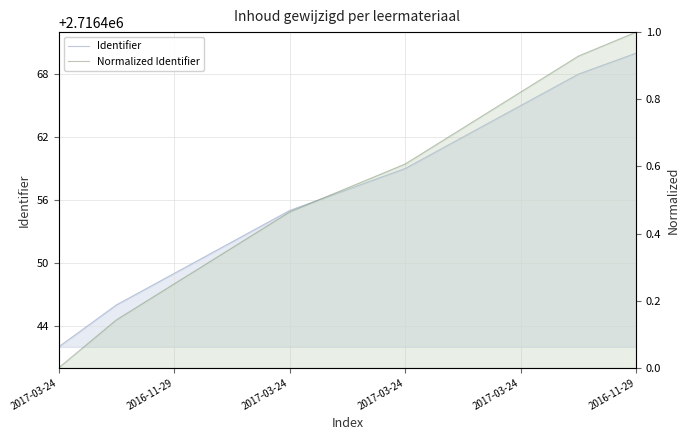

How many lines are shown in the chart?

2